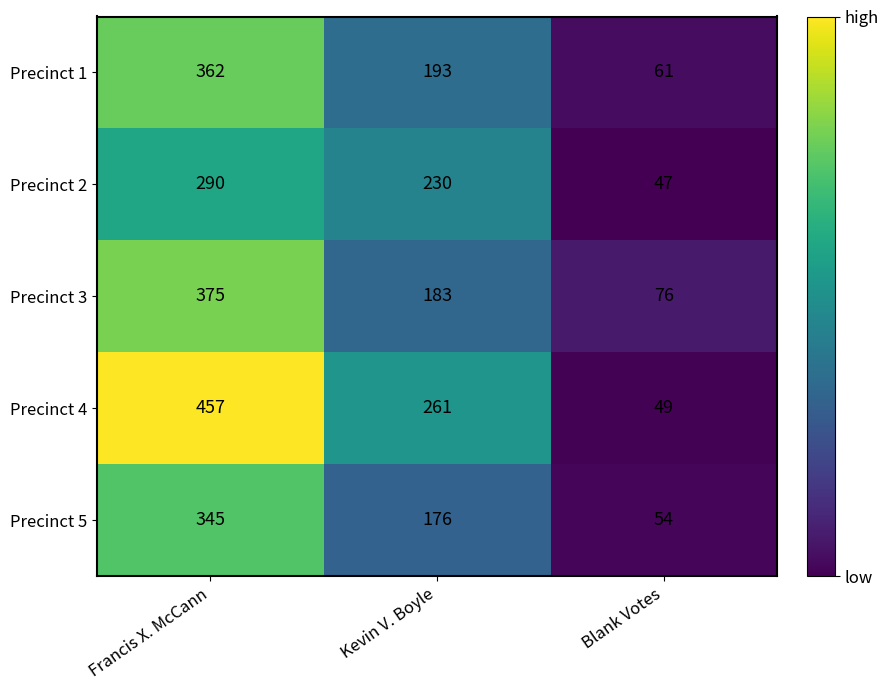

True or false: Precinct 3 has a value of 212 at Francis X. McCann.

False